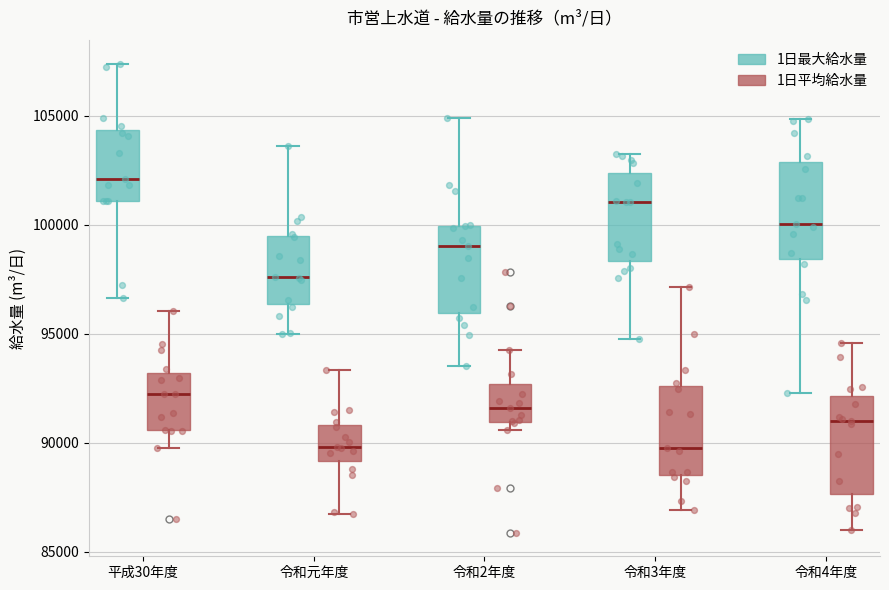

Reading left to right, read every box against the y-axis: the position of its median line, the range the box covers, and the ends of its whiskers. The values are not printed on the chart, so give them approximately, as read against the axis.

平成30年度 (1日最大給水量): median 102000, box 101000 to 104500, whiskers 96500 to 107500
平成30年度 (1日平均給水量): median 92000, box 90500 to 93000, whiskers 90000 to 96000
令和元年度 (1日最大給水量): median 97500, box 96500 to 99500, whiskers 95000 to 103500
令和元年度 (1日平均給水量): median 90000, box 89000 to 91000, whiskers 86500 to 93500
令和2年度 (1日最大給水量): median 99000, box 96000 to 100000, whiskers 93500 to 105000
令和2年度 (1日平均給水量): median 91500, box 91000 to 92500, whiskers 90500 to 94000
令和3年度 (1日最大給水量): median 101000, box 98500 to 102500, whiskers 95000 to 103000
令和3年度 (1日平均給水量): median 90000, box 88500 to 92500, whiskers 87000 to 97000
令和4年度 (1日最大給水量): median 100000, box 98500 to 103000, whiskers 92500 to 105000
令和4年度 (1日平均給水量): median 91000, box 87500 to 92000, whiskers 86000 to 94500